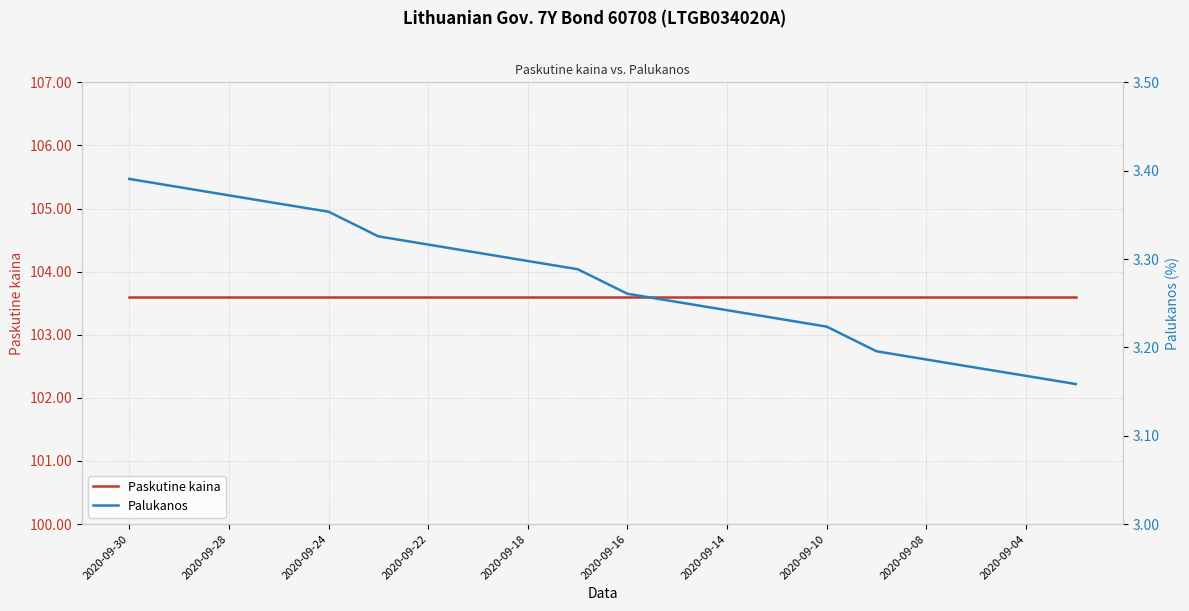

How many lines are shown in the chart?

2